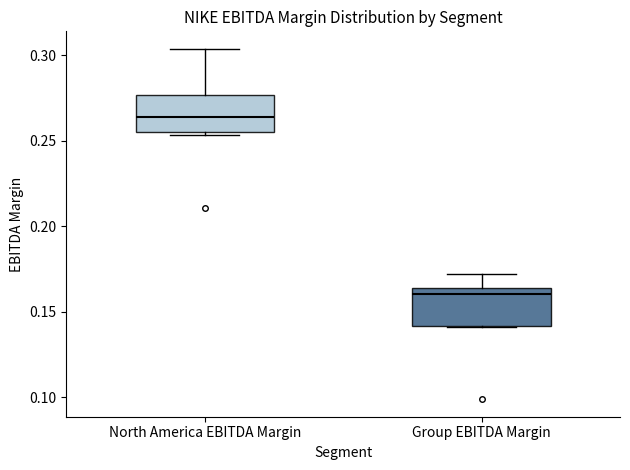

Which box's median line is the lowest?

Group EBITDA Margin